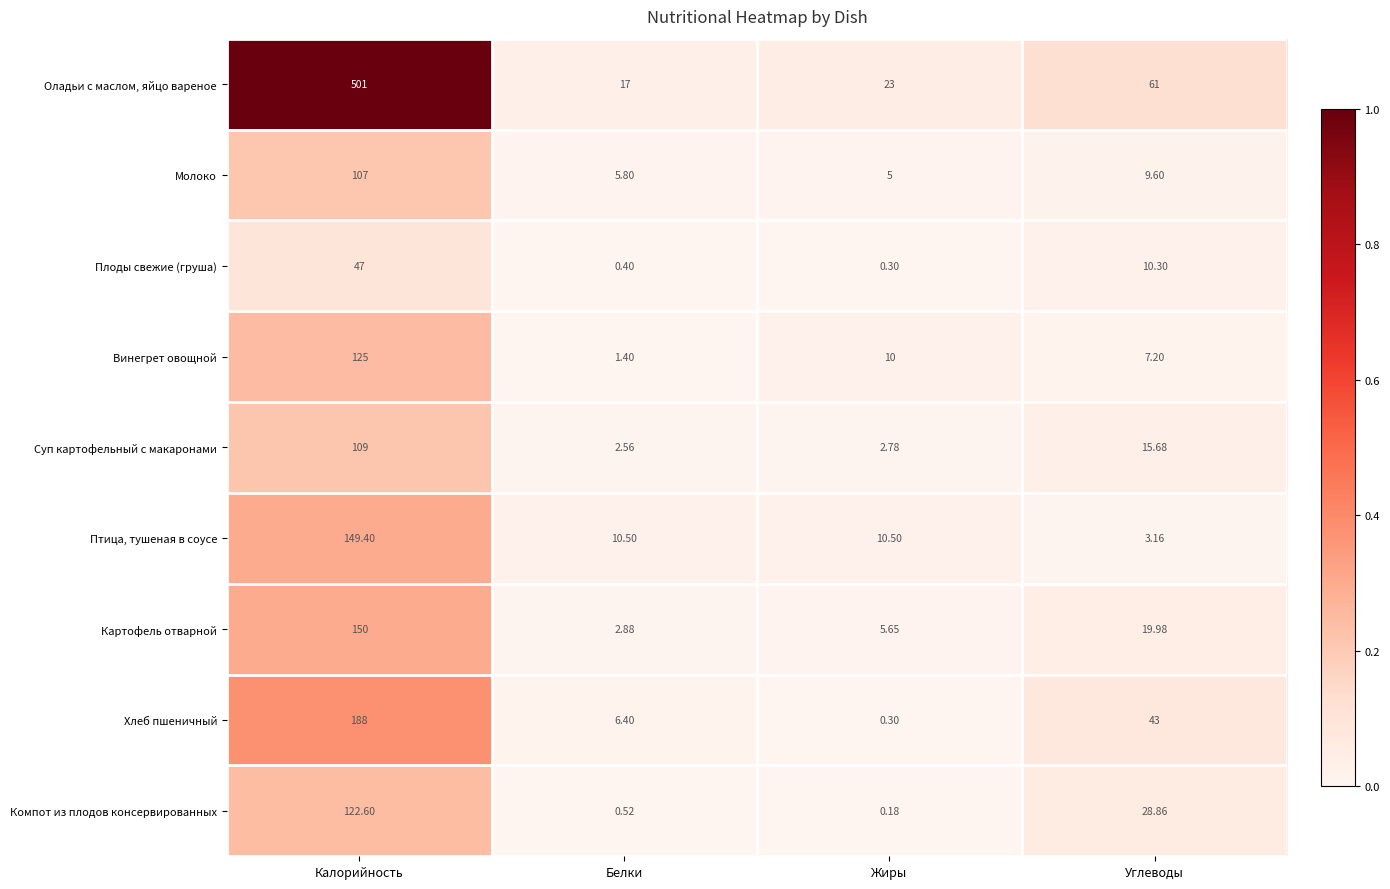

At which category does the chart reach its peak across all series?

Калорийность